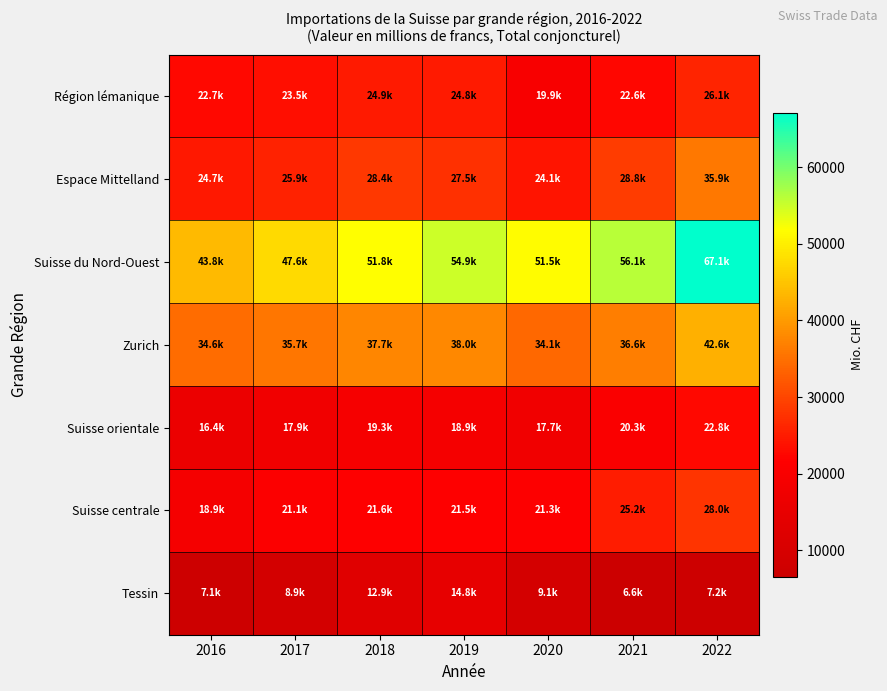

Which series has the largest range (max minus min)?

Suisse du Nord-Ouest